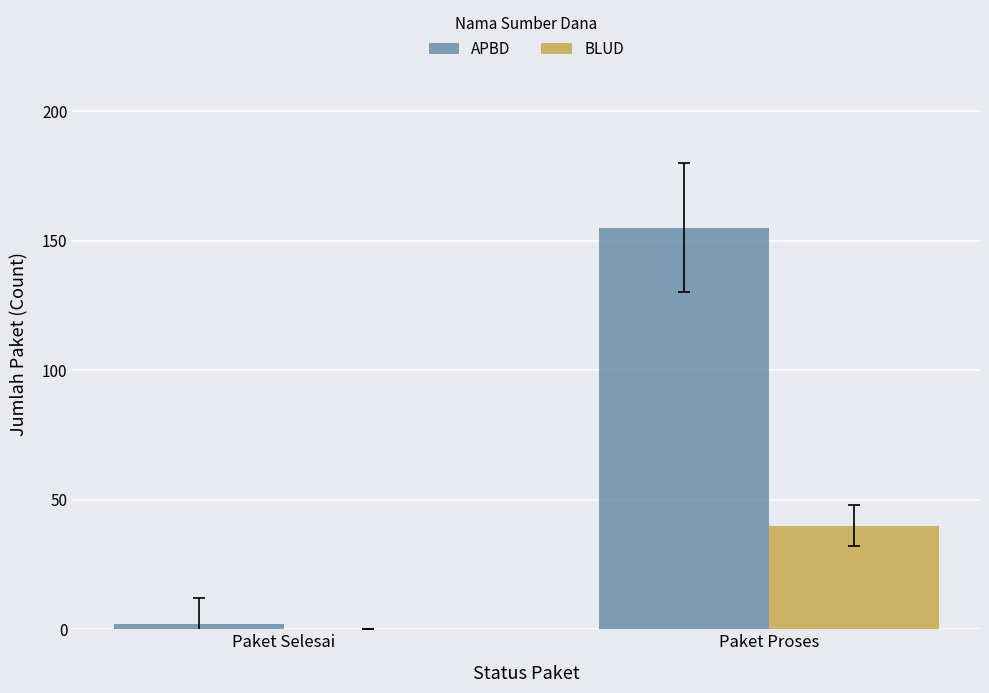

What is the average value of the BLUD series?

20